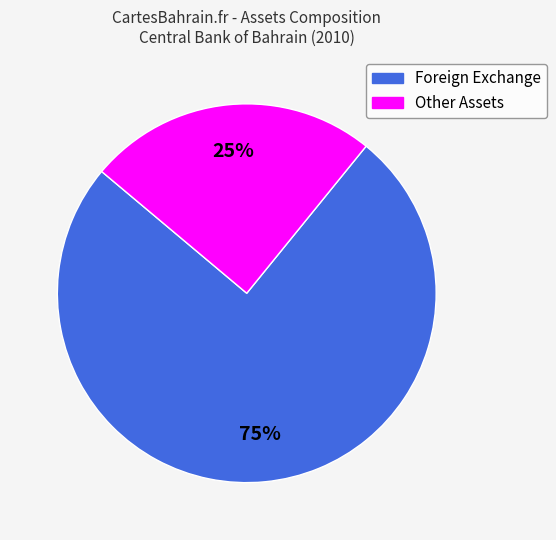

To the nearest percent, what is the combined percentage of Other Assets and Foreign Exchange?

100%